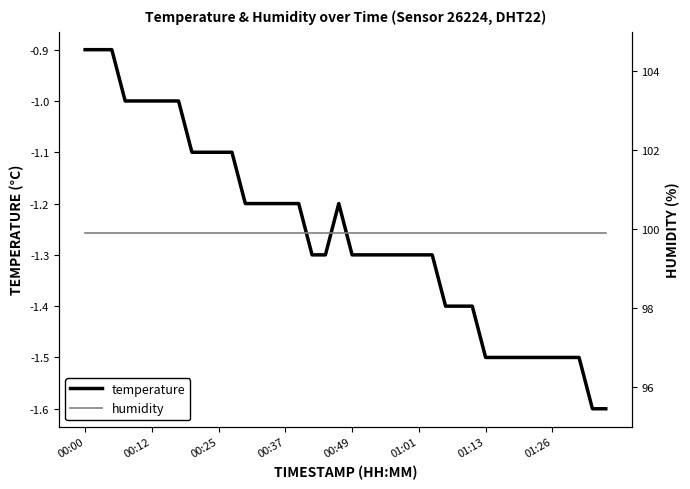

Between 29 and 36, which series saw the biggest shift?

temperature